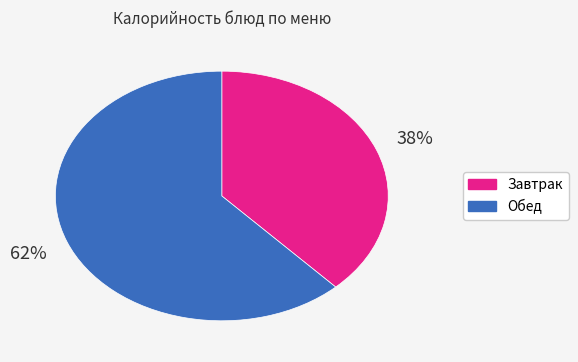

Does any single category account for the majority?

Yes